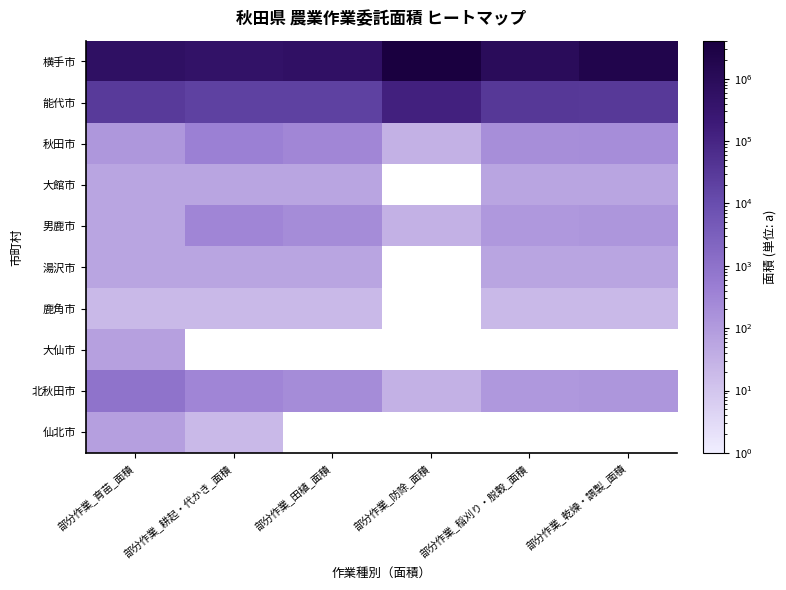

How many distinct data groups are displayed?

10